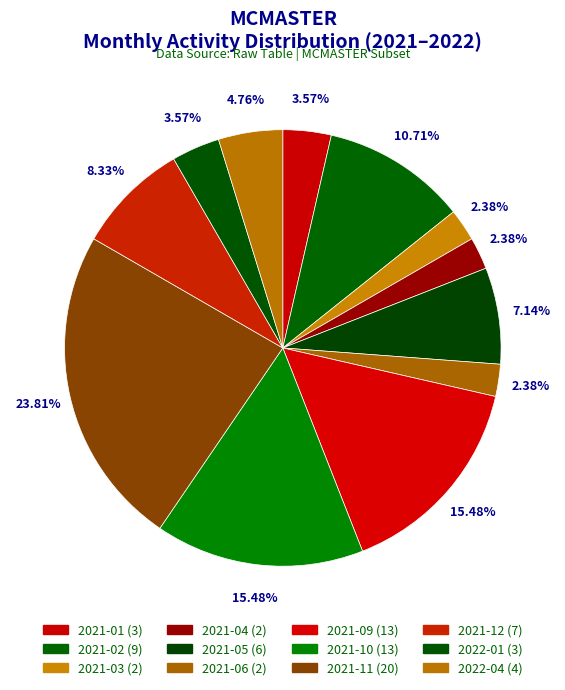

Which slice is the largest?

2021-11